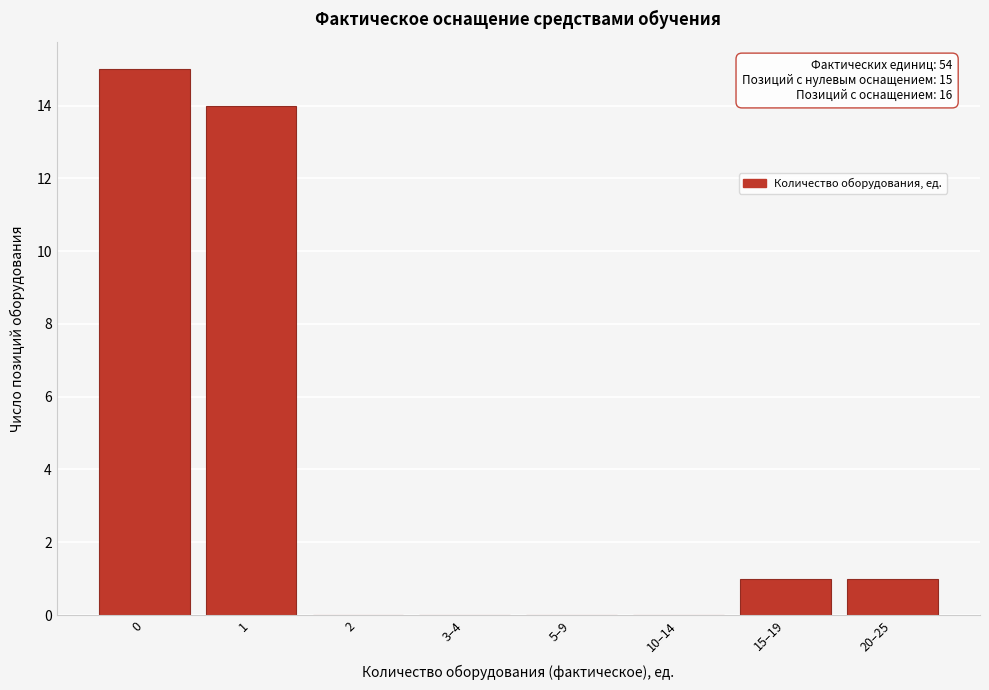

Reading right to left, extract all data points from this chart.

20–25=1	15–19=1	10–14=0	5–9=0	3–4=0	2=0	1=14	0=15